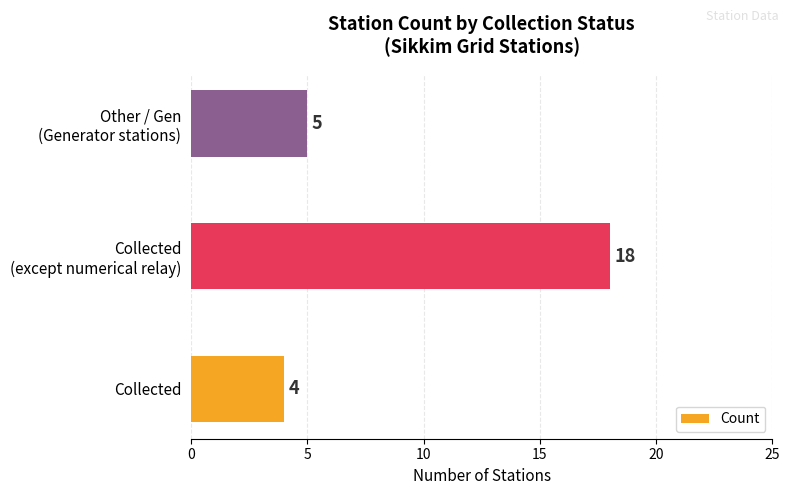

What is the average value?

9